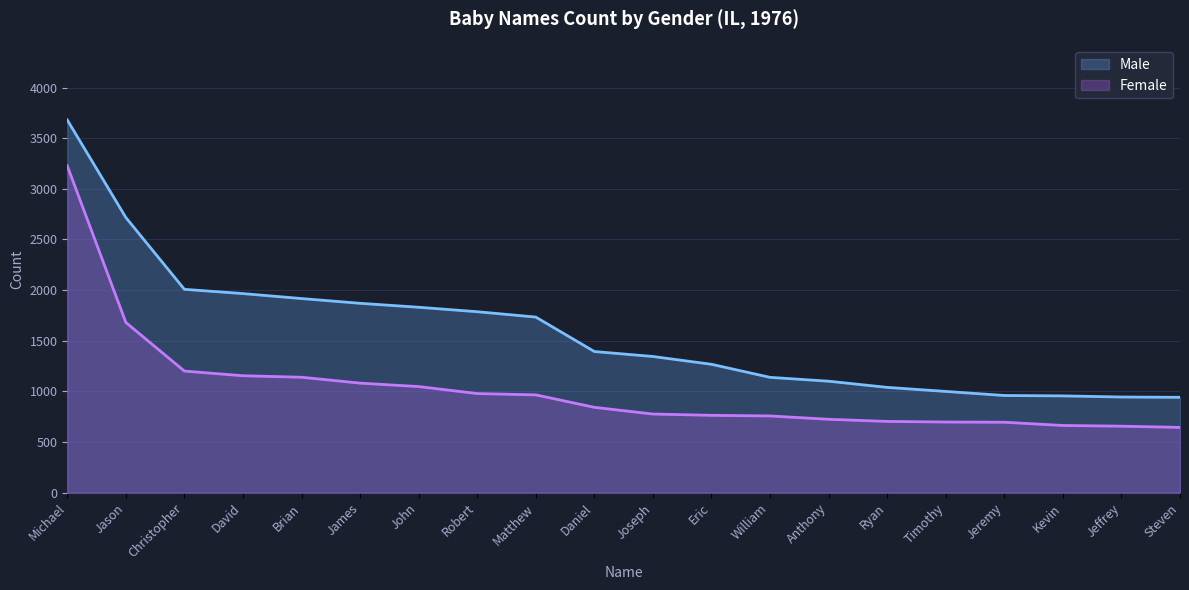

What is the label of the 13th point from the right?

Robert